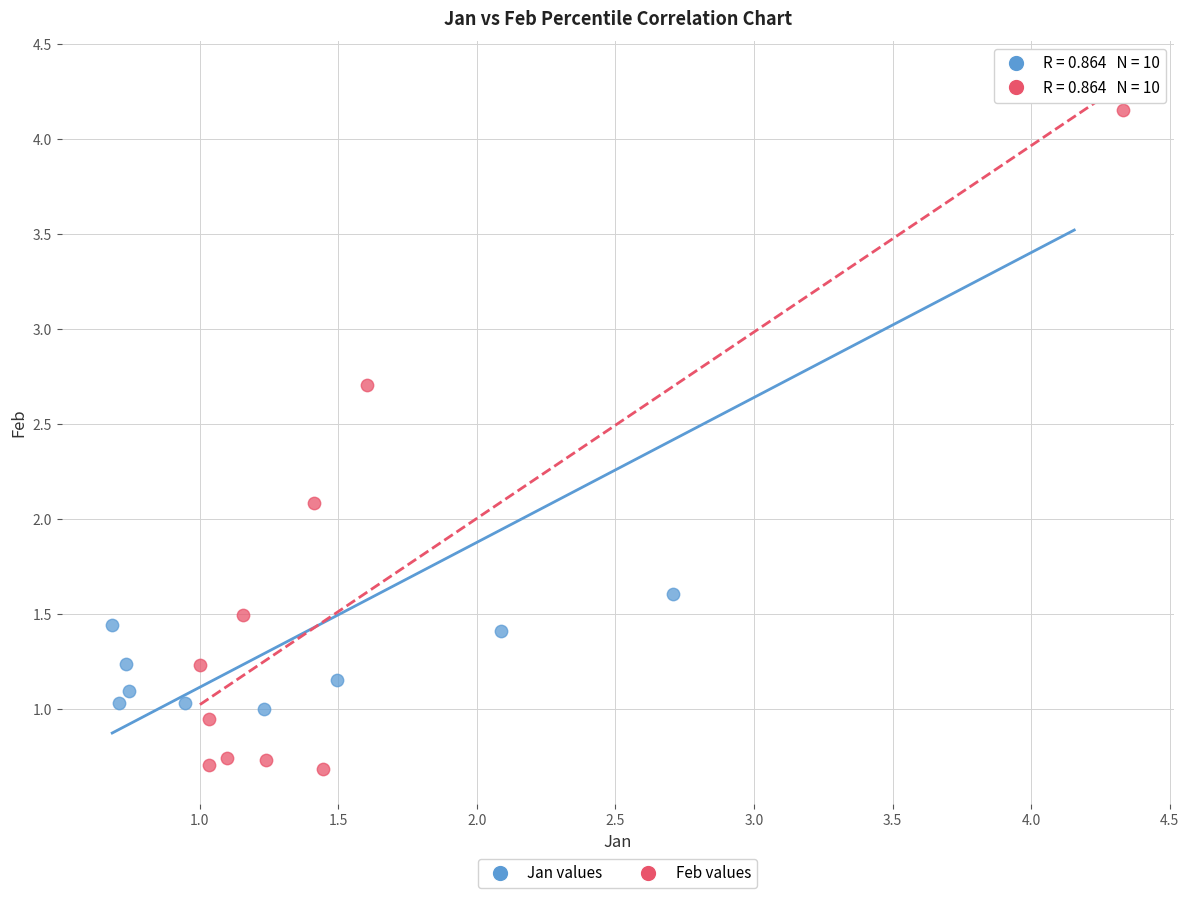

Which series contains the highest Y value?

Jan values